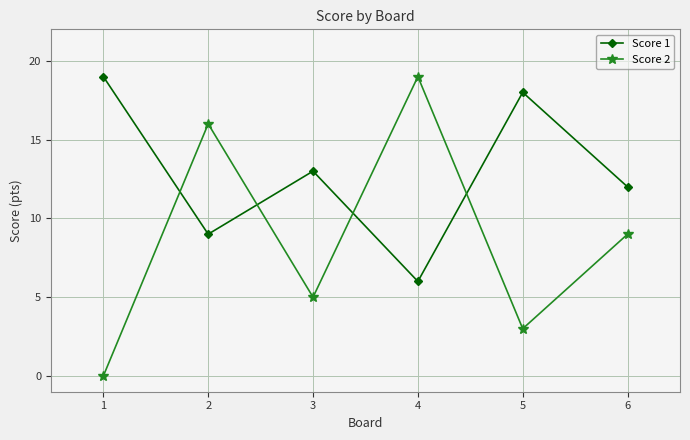

Does the chart have visible grid lines?

Yes